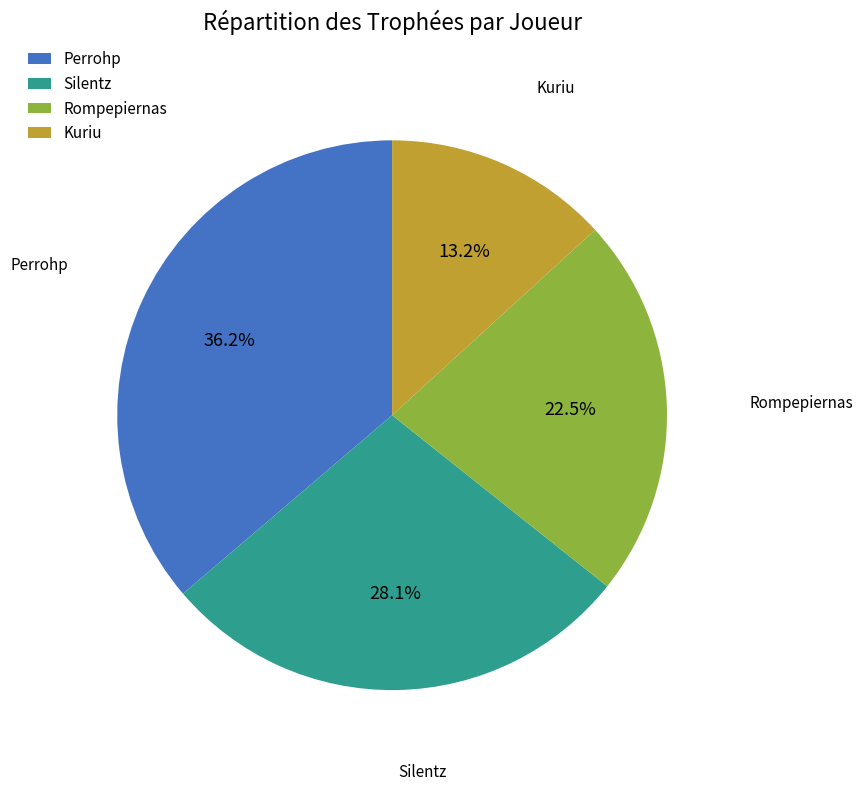

To the nearest percent, what portion does Perrohp represent?

36%